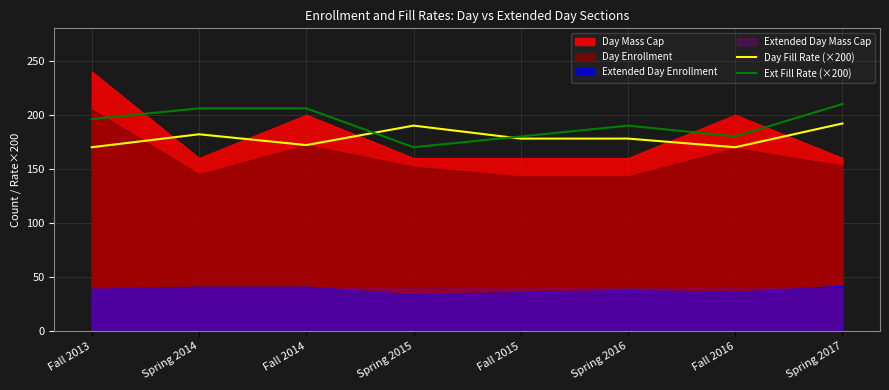

What is the difference between the maximum and minimum values in the Day Fill Rate (×200) series?

22